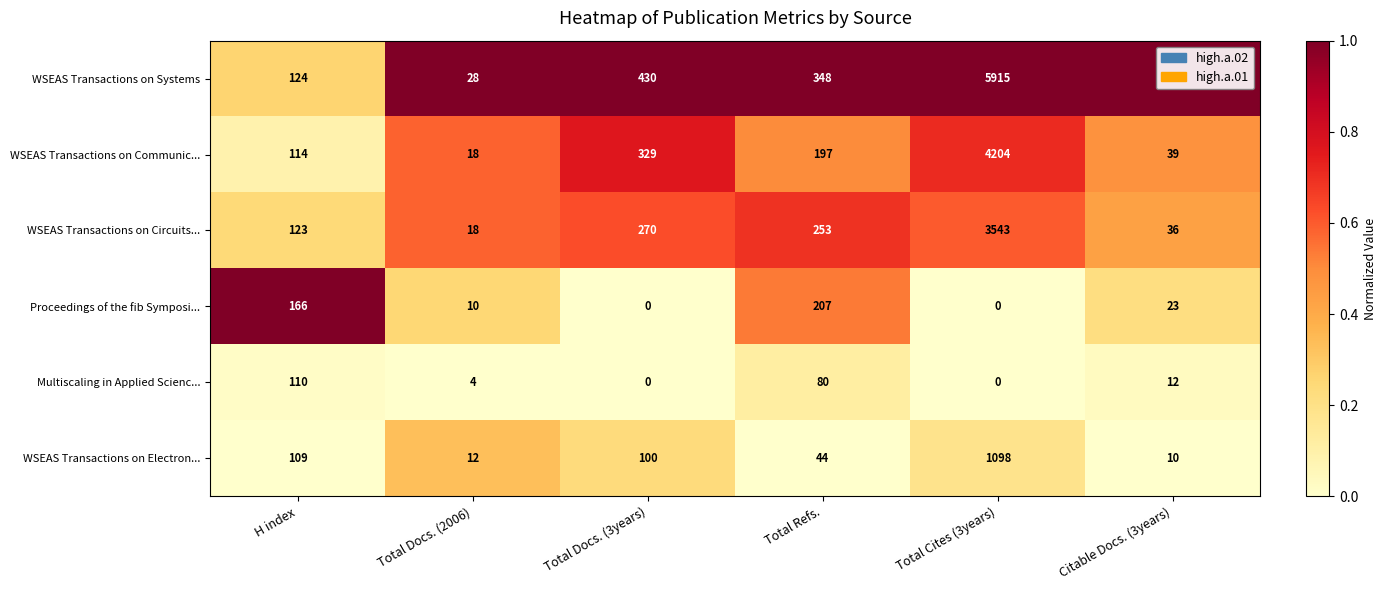

Which series changed the most between Total Docs. (2006) and Total Docs. (3years)?

WSEAS Transactions on Systems